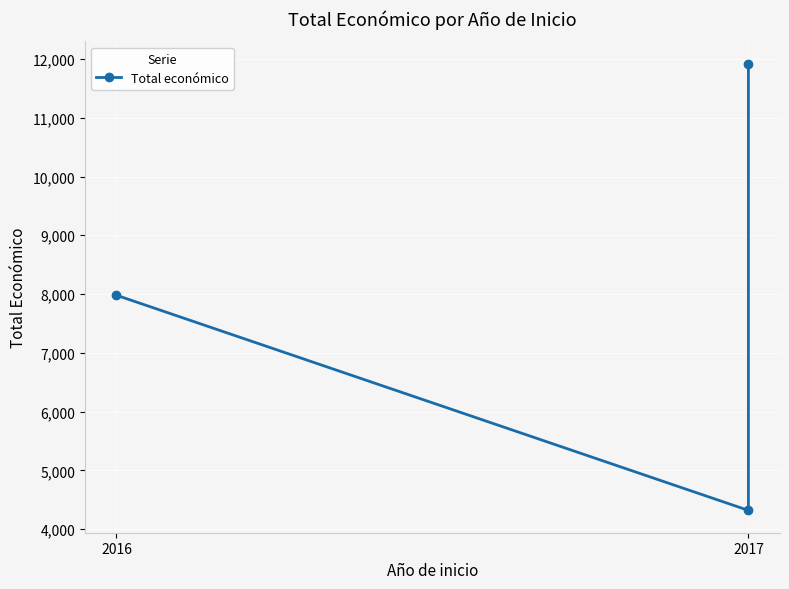

Which label corresponds to the smallest value in the chart?

2017